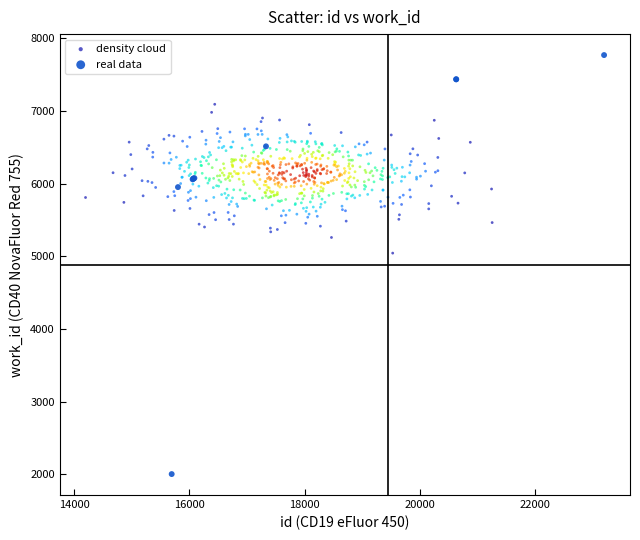

Which series has the largest Y range (max minus min)?

real data